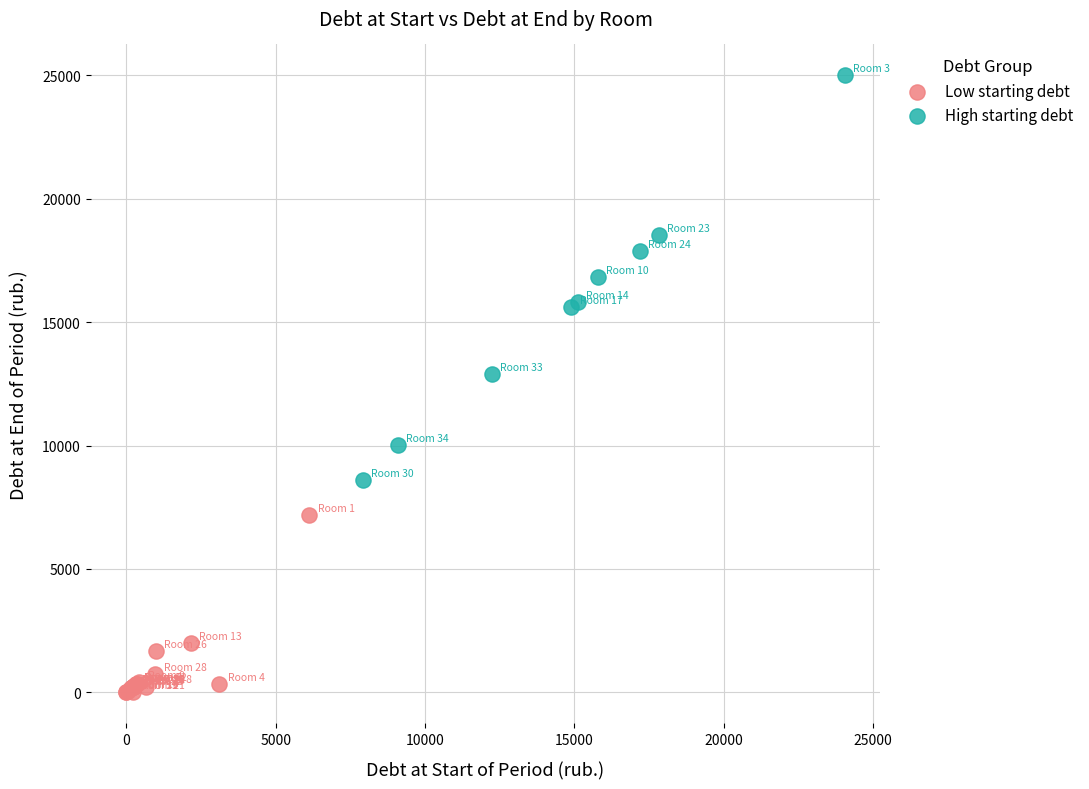

Which series reaches the maximum Y coordinate?

High starting debt